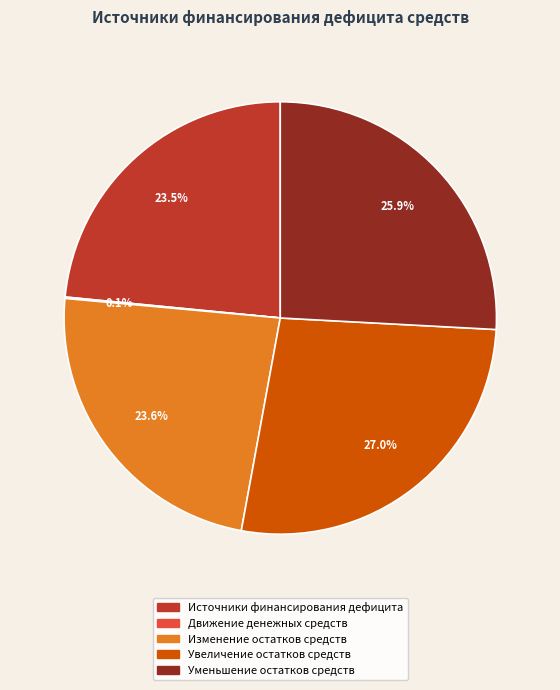

What is the ratio of the value at Увеличение остатков средств to the value at Уменьшение остатков средств?

1.0